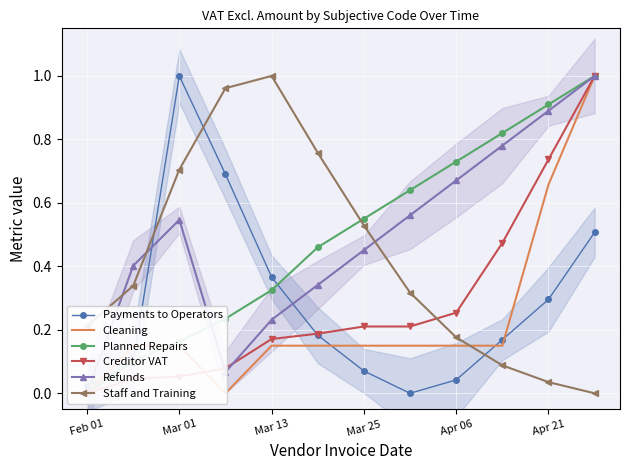

The value of Payments to Operators at Apr 06 is 0.5. True or false?

False